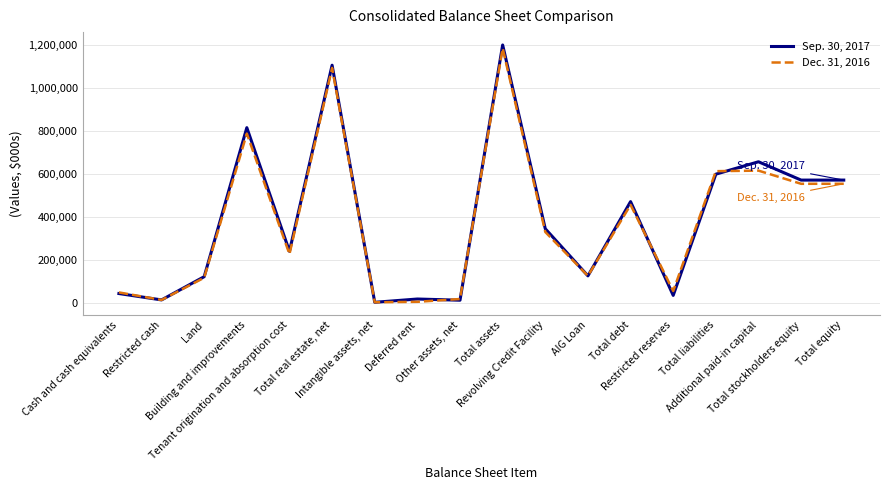

True or false: Dec. 31, 2016 and Sep. 30, 2017 cross at least once.

True